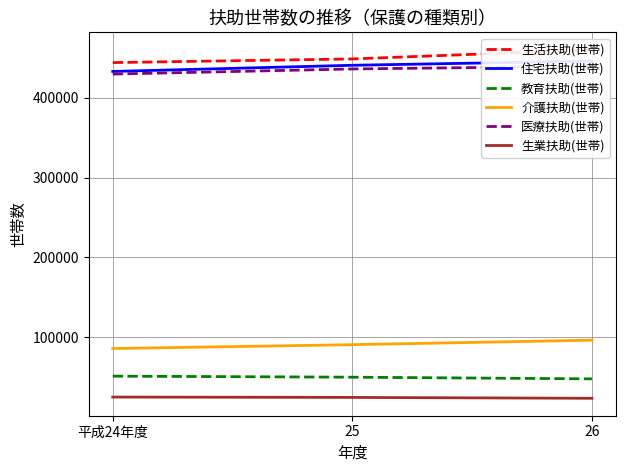

How many 介護扶助(世帯) values are between 85912 and 96381?

3